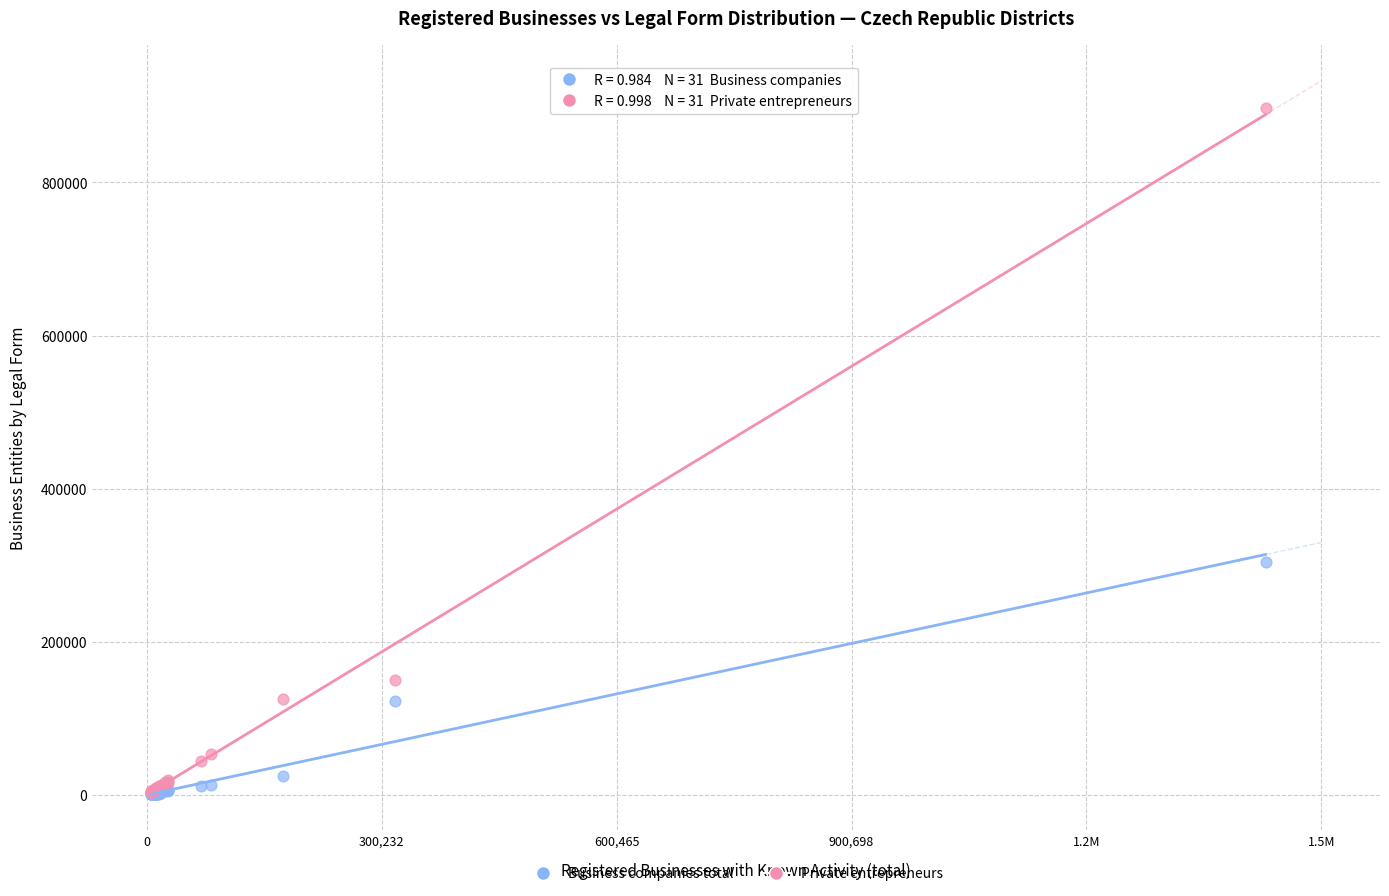

What are all the series names shown in the legend?

Business companies total, Private entrepreneurs